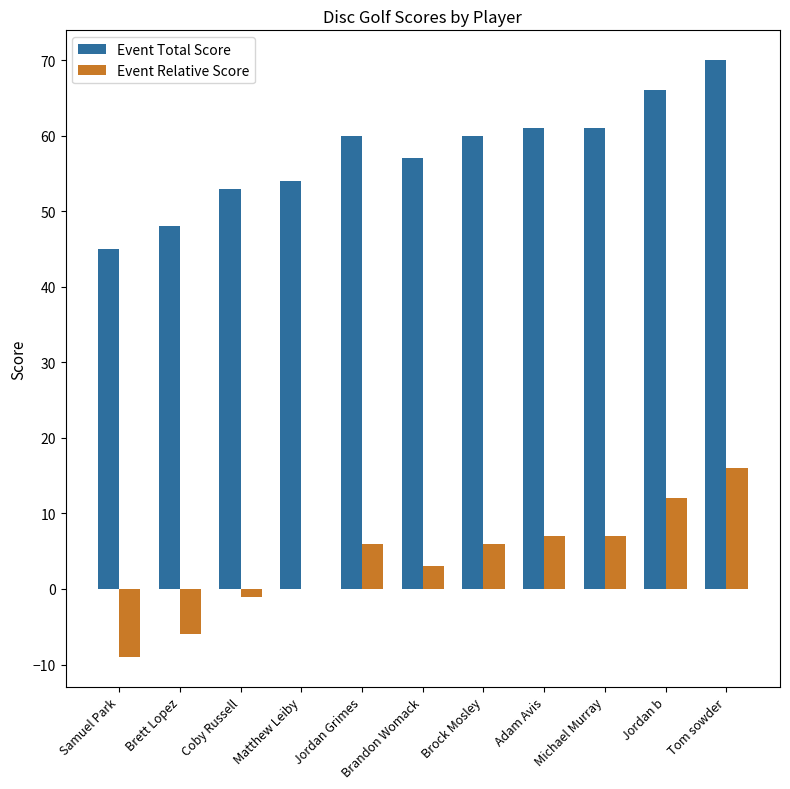

How many data points does each series have?

11